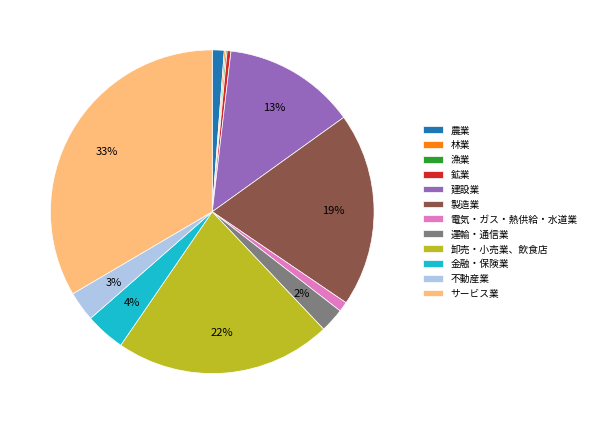

What percentage is the 卸売・小売業、飲食店 slice, to the nearest percent?

22%